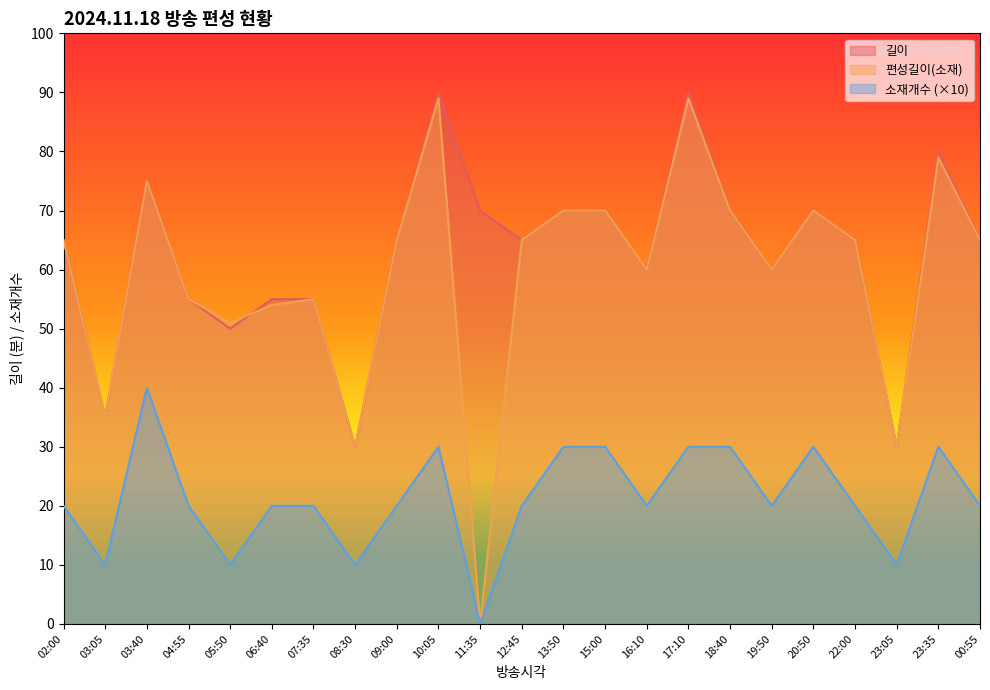

Rank the series by their maximum value, from highest to lowest.

길이, 편성길이(소재), 소재개수 (×10)